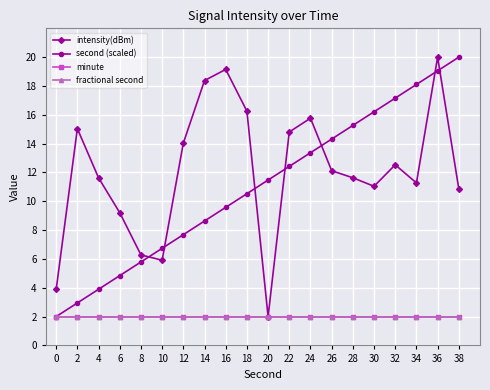

What is the value of the fractional second point at the 8th from the left?

2.0